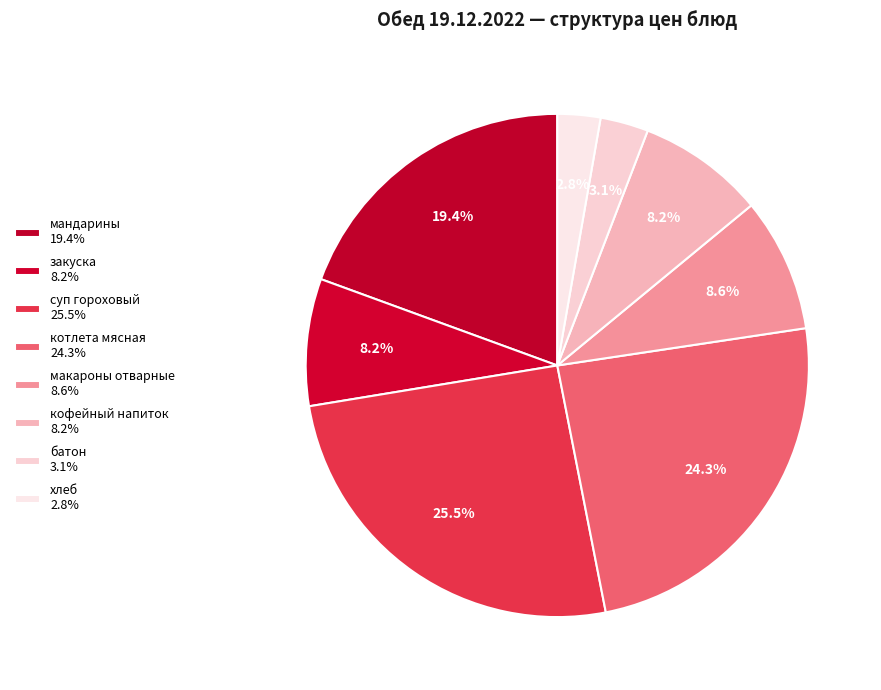

Count the number of slices in the pie.

8